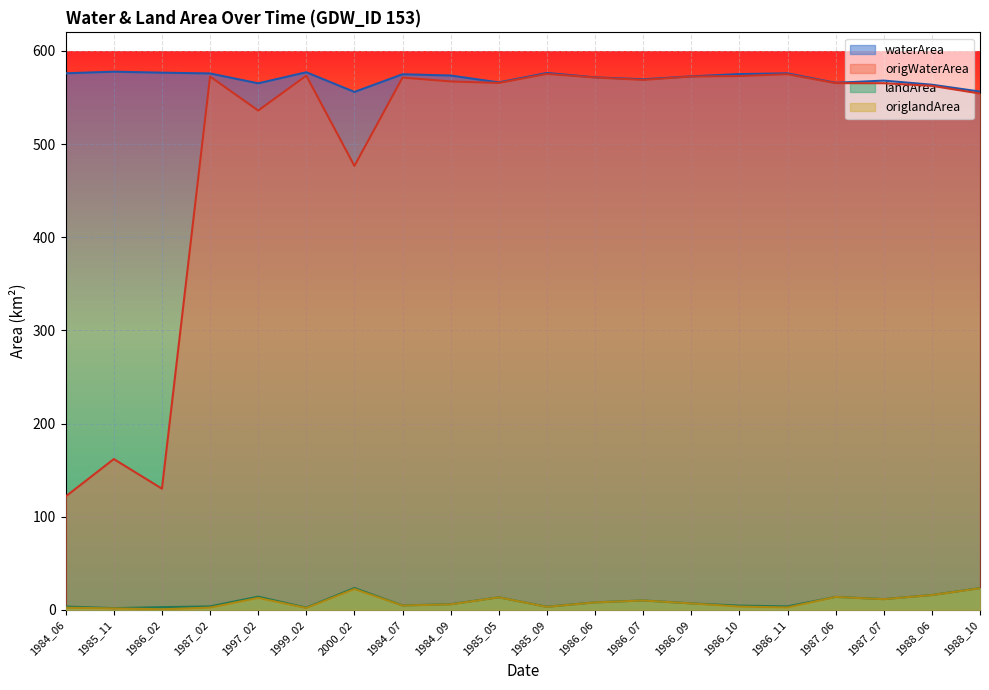

Where does the origWaterArea series first go above 567?

1987_02